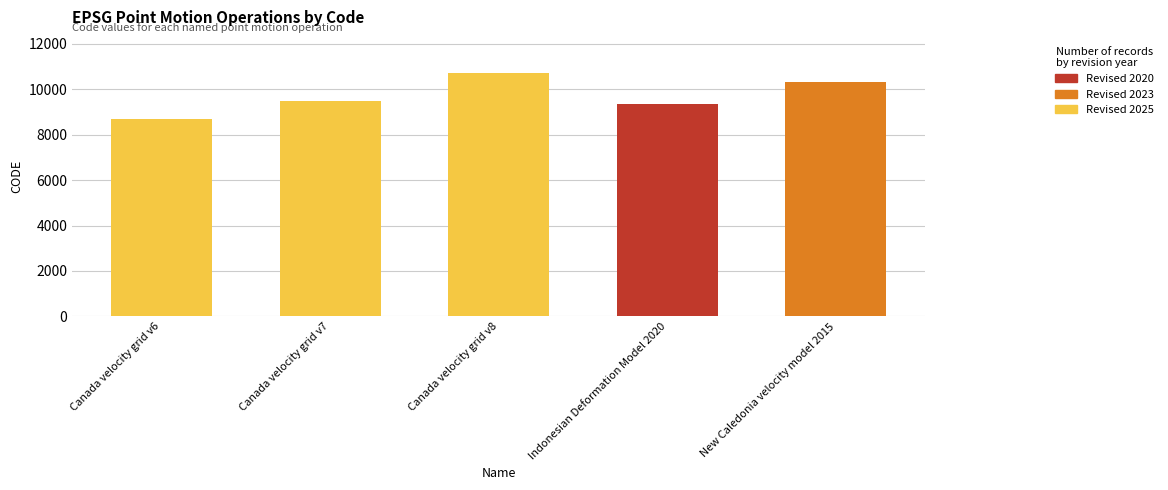

Does the chart contain any negative values?

No